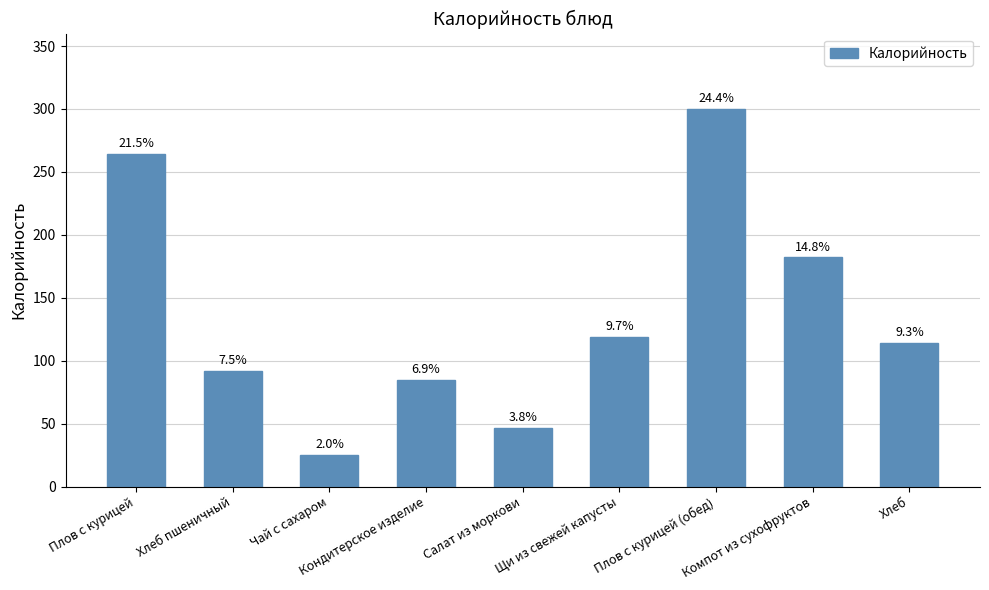

Are the bars horizontal?

No